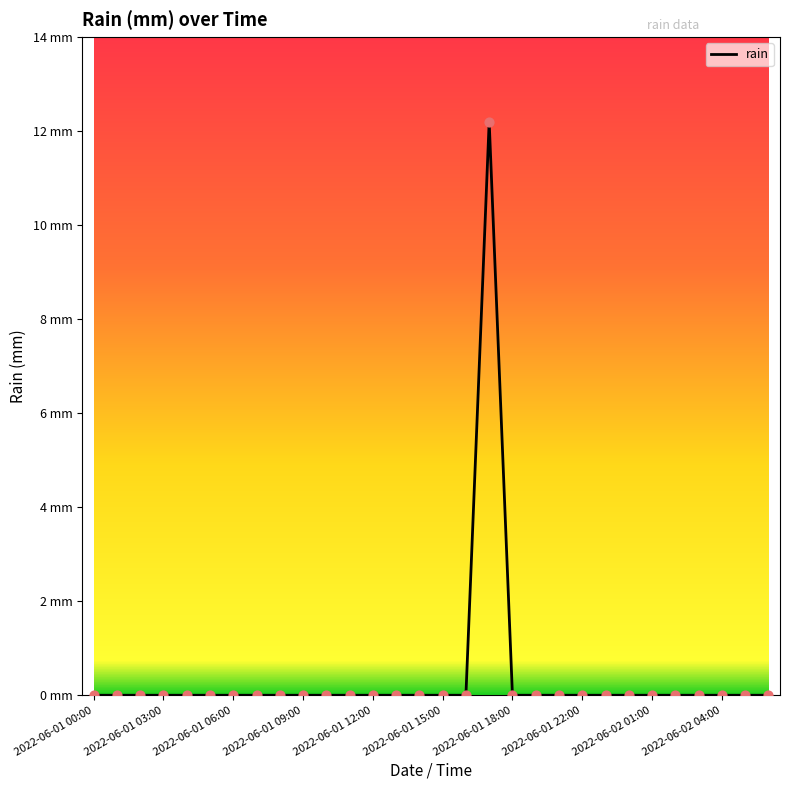

Is this an area chart (filled region under the line)?

No